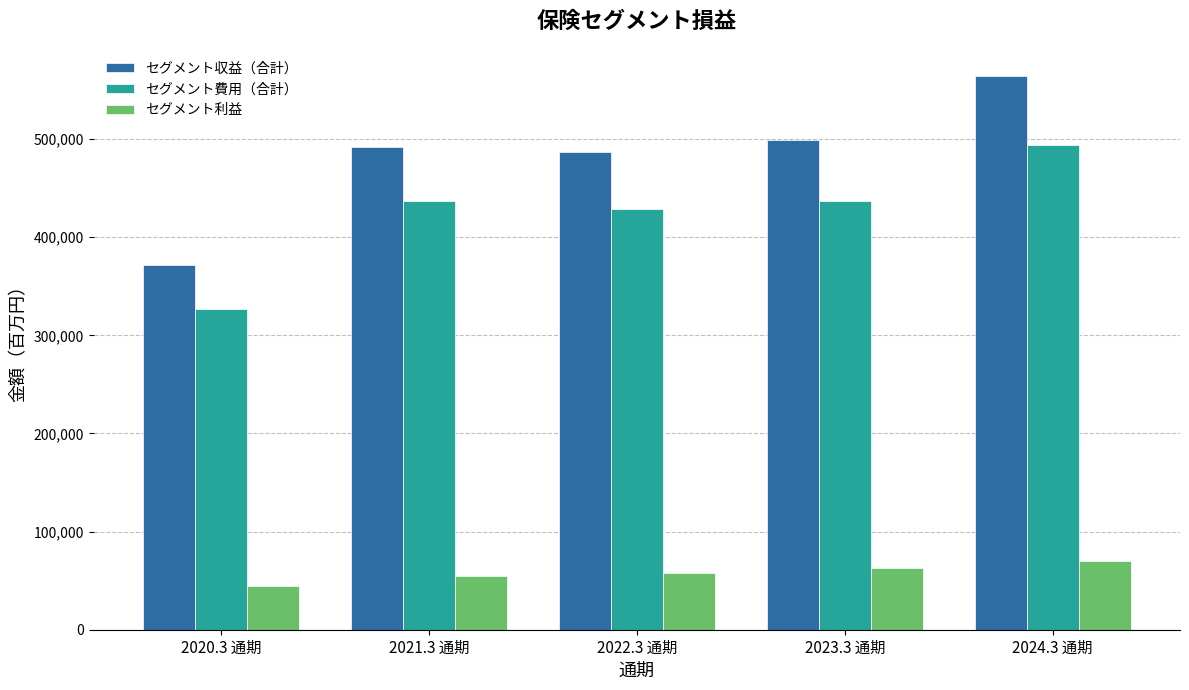

Is it true that セグメント収益（合計） equals 253957 at 2021.3 通期?

False